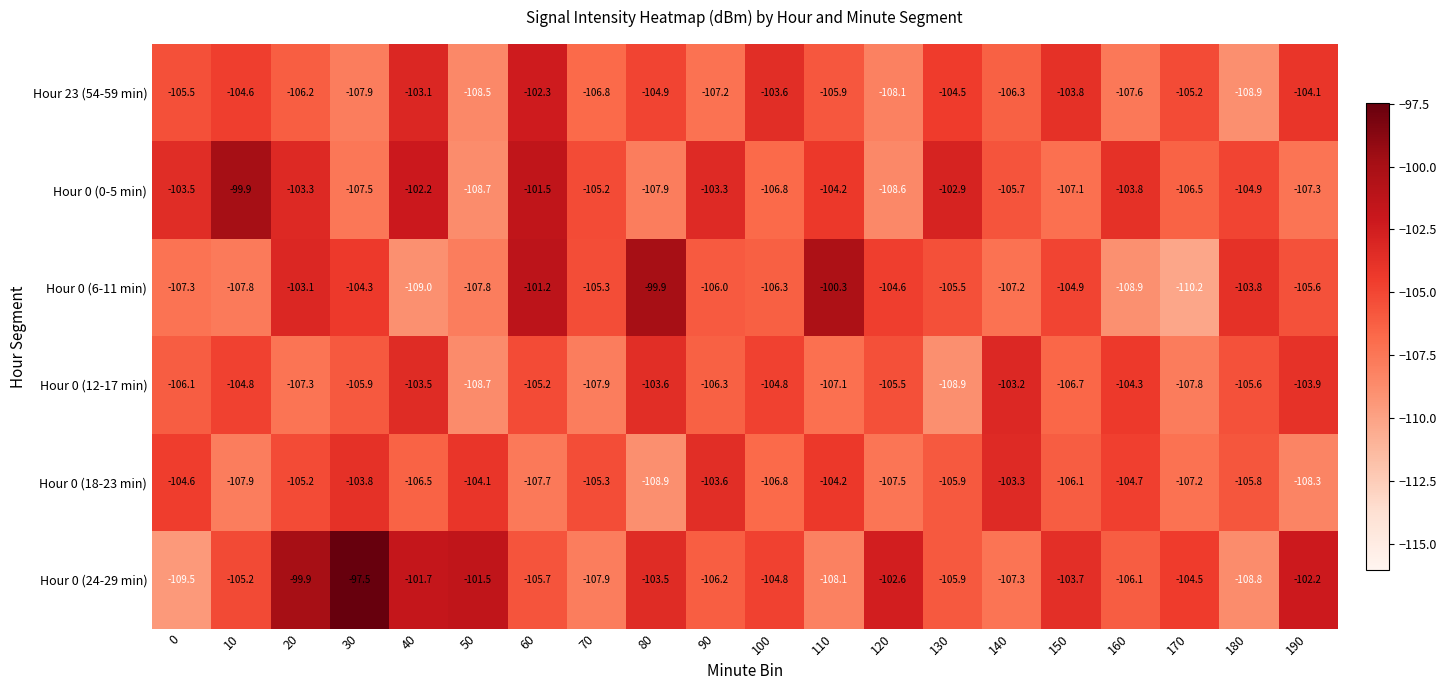

Between 80 and 110, which series saw the biggest shift?

Hour 0 (18-23 min)